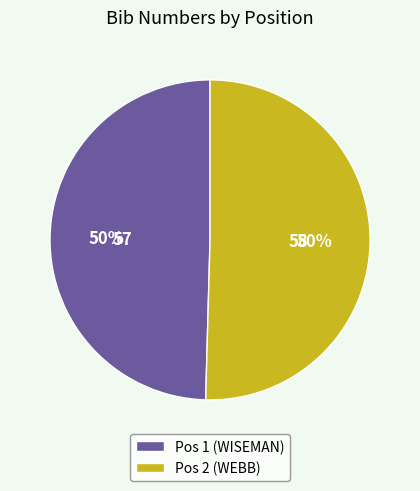

To the nearest percent, what portion does Pos 1 (WISEMAN) represent?

50%